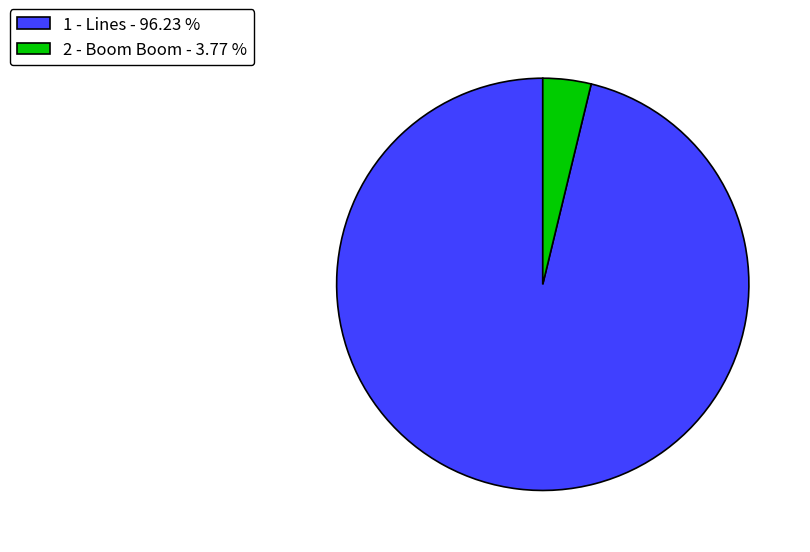

Which has a higher value, 1 - Lines - 96.23 % or 2 - Boom Boom - 3.77 %?

1 - Lines - 96.23 %